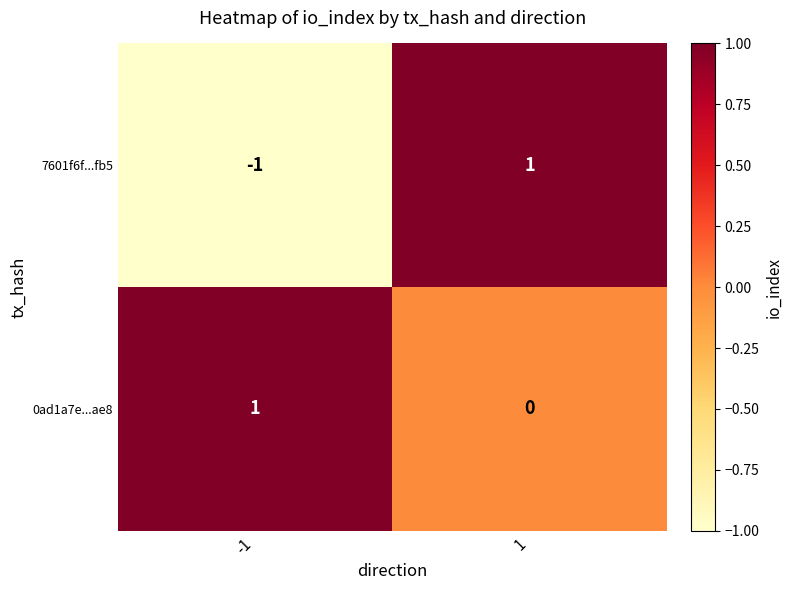

List the labels in order of 7601f6f...fb5 value, largest first.

1, -1